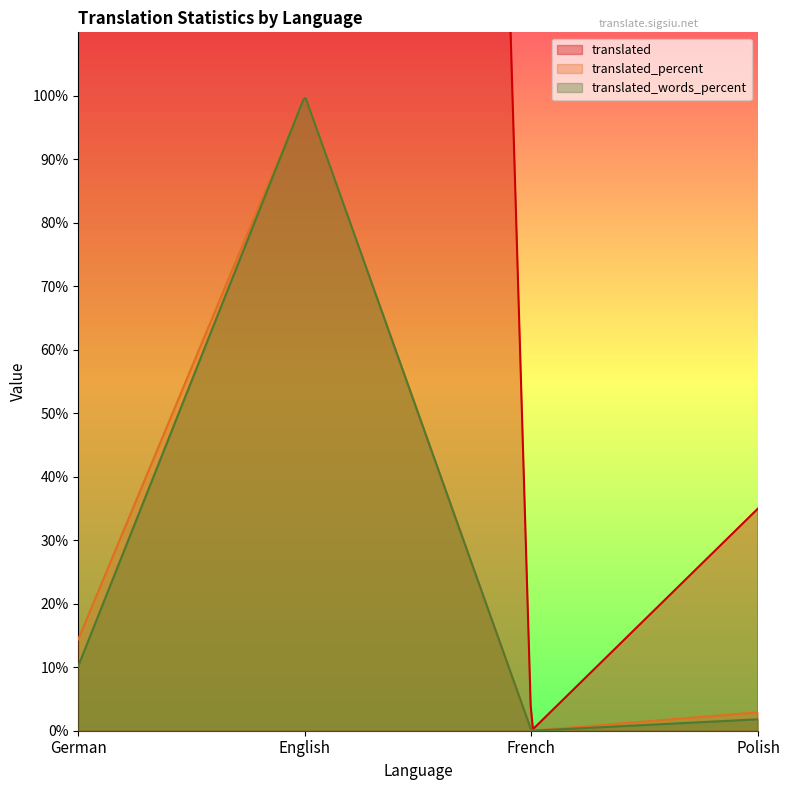

What is the total value across all series at Polish?

39.7